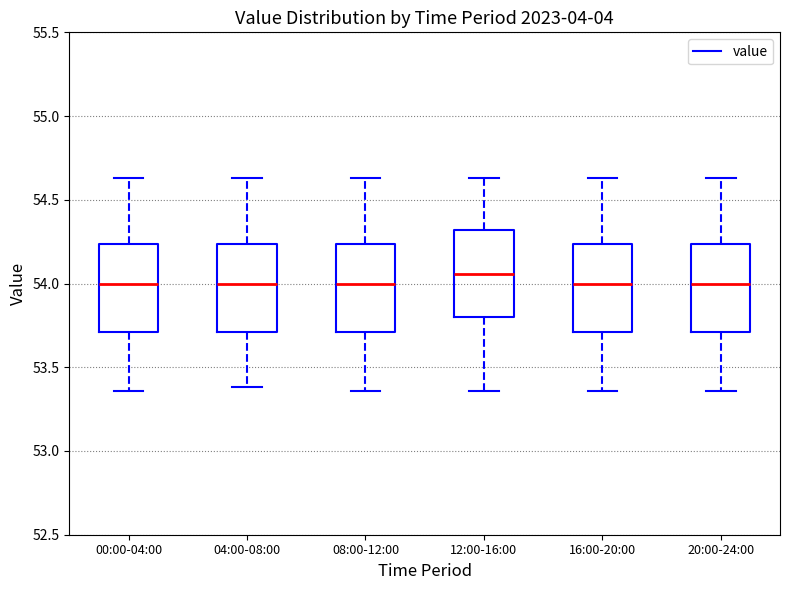

Reading left to right, read every box against the y-axis: the position of its median line, the range the box covers, and the ends of its whiskers. The values are not printed on the chart, so give them approximately, as read against the axis.

00:00-04:00: median 54.00, box 53.70 to 54.25, whiskers 53.35 to 54.65
04:00-08:00: median 54.00, box 53.70 to 54.25, whiskers 53.40 to 54.65
08:00-12:00: median 54.00, box 53.70 to 54.25, whiskers 53.35 to 54.65
12:00-16:00: median 54.05, box 53.80 to 54.30, whiskers 53.35 to 54.65
16:00-20:00: median 54.00, box 53.70 to 54.25, whiskers 53.35 to 54.65
20:00-24:00: median 54.00, box 53.70 to 54.25, whiskers 53.35 to 54.65